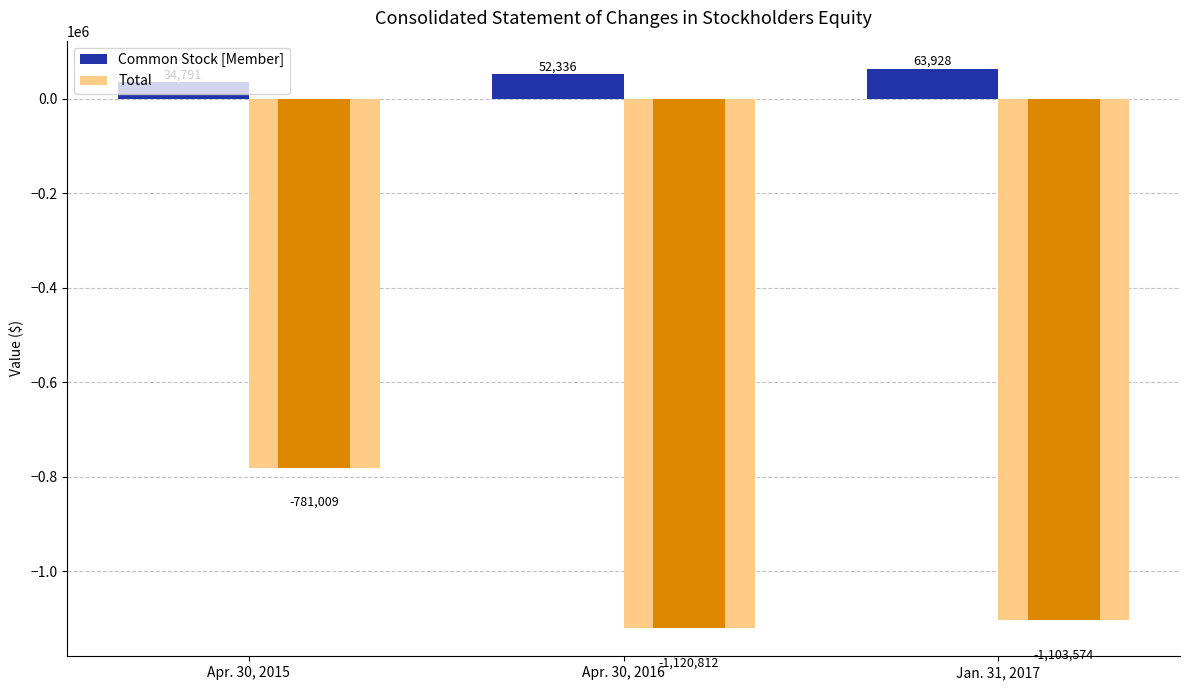

Which has a higher value, Jan. 31, 2017 or Apr. 30, 2015?

Jan. 31, 2017